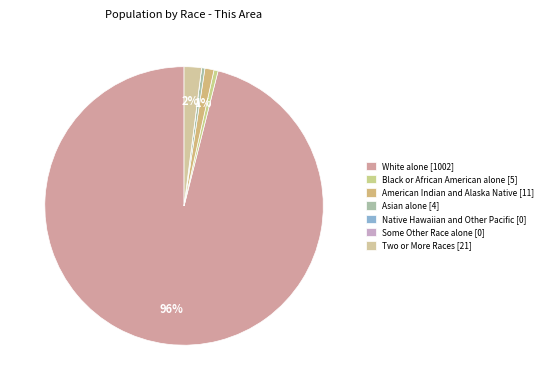

To the nearest percent, what is the difference between the American Indian and Alaska Native and Native Hawaiian and Other Pacific slice percentages?

1%